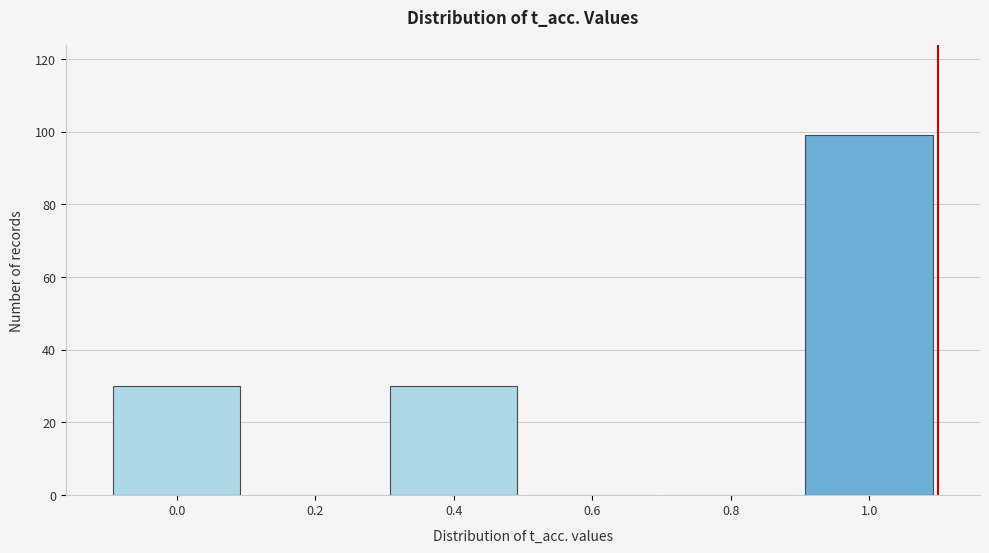

Reading left to right, transcribe all the data shown in this chart.

0.0=30	0.2=0	0.4=30	0.6=0	0.8=0	1.0=99